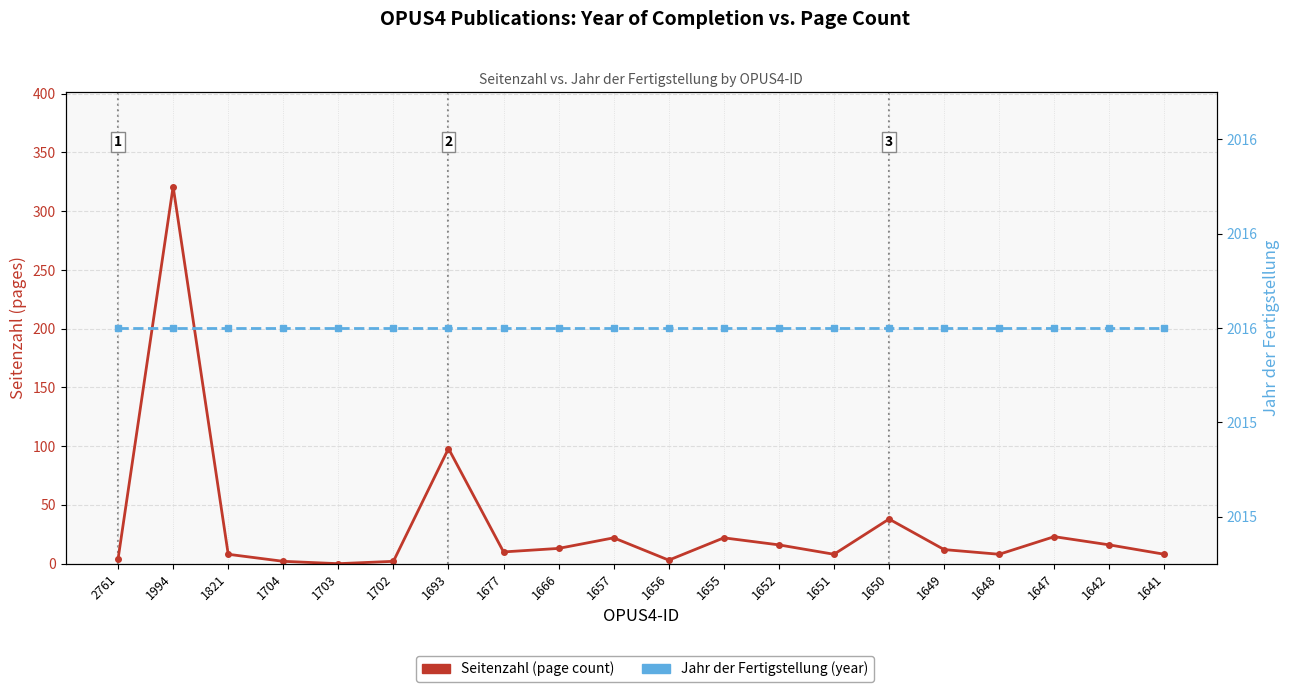

The value of Seitenzahl (page count) at 1657 is 22. True or false?

True